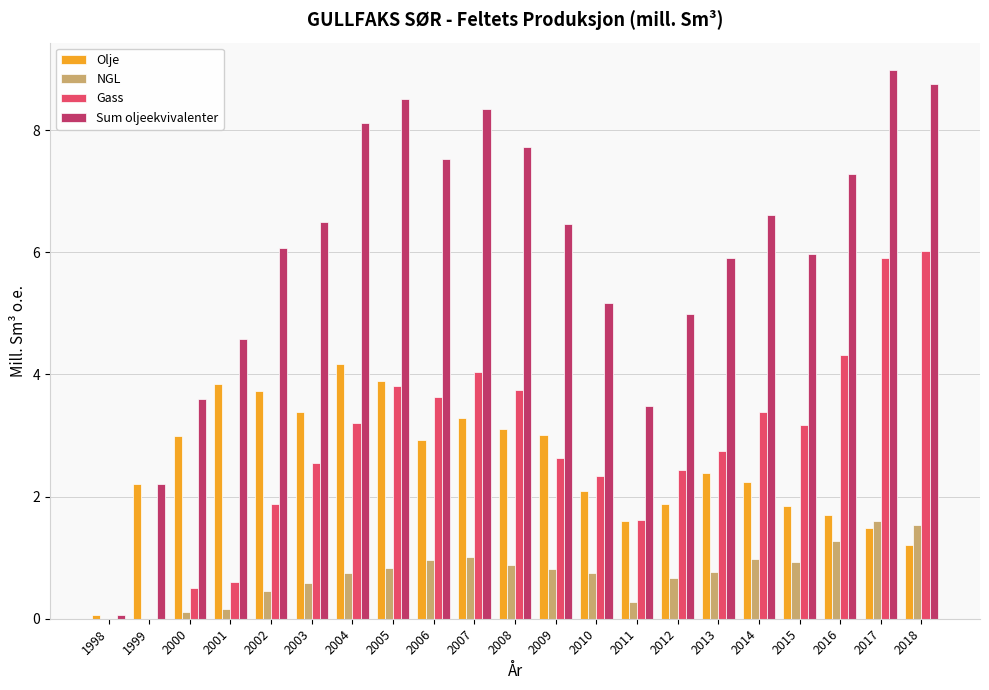

What is the sum of all Sum oljeekvivalenter values?

126.9